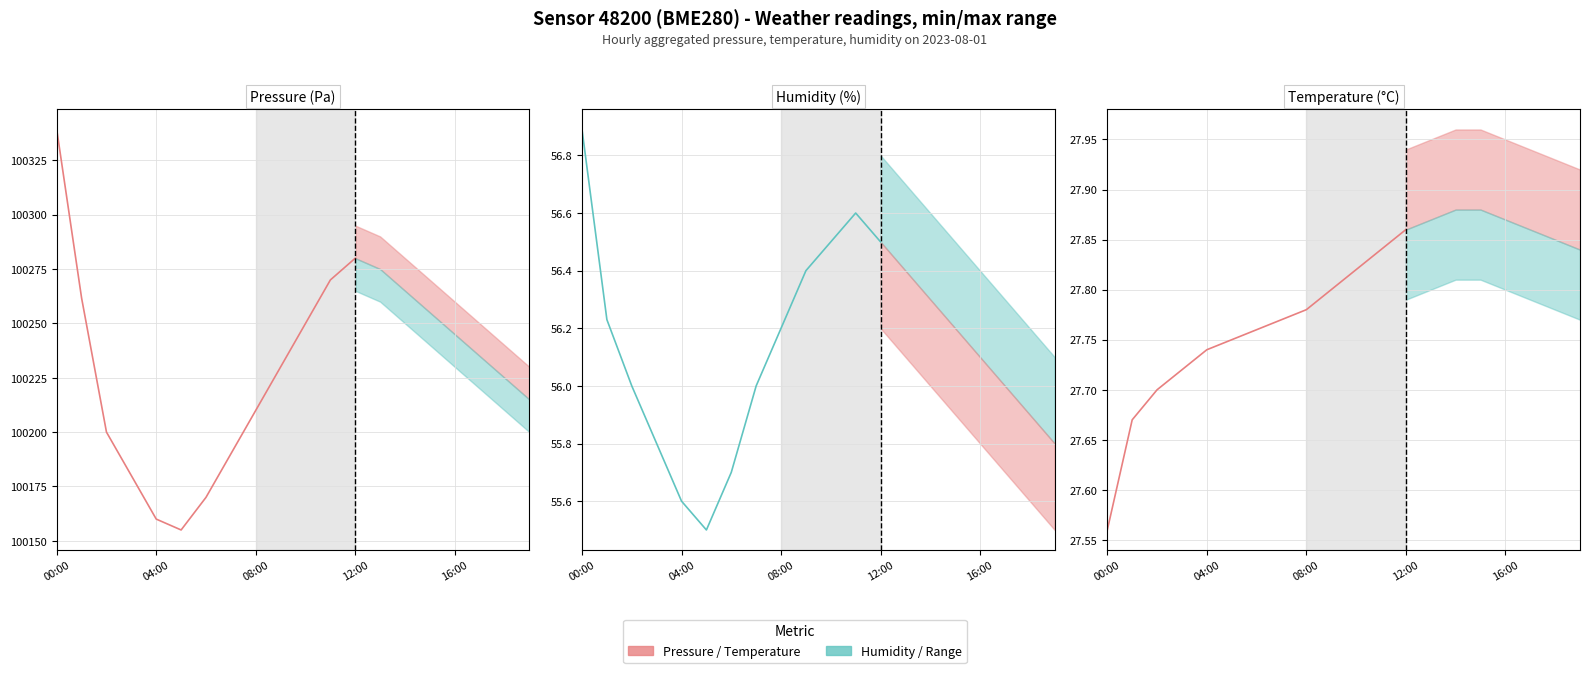

What is the difference between the maximum and minimum values in the Humidity (per hour) series?

1.4